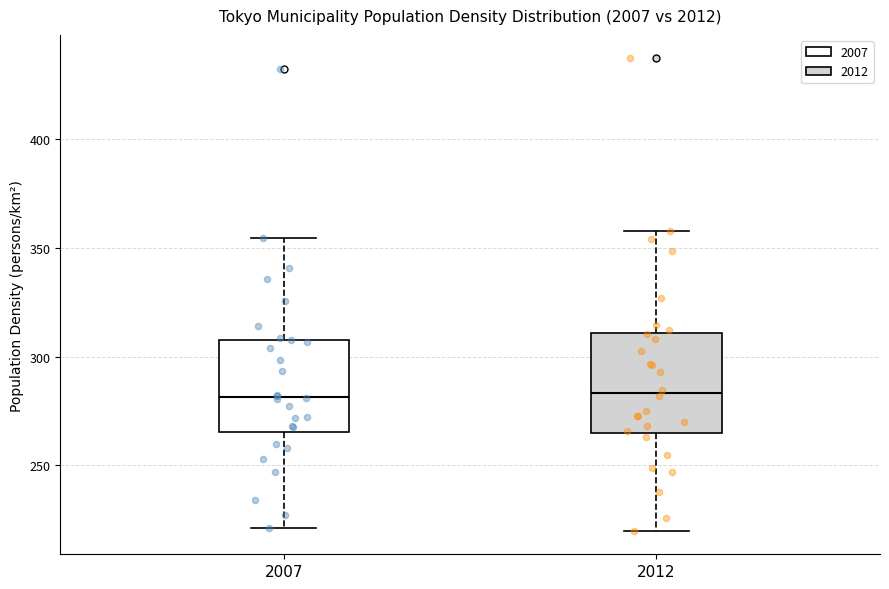

Reading left to right, transcribe this box plot: for each box, give where its median line is, the range the box spans, and where its two whiskers end, as read against the y-axis. The values are not printed on the chart, so give them approximately, as read against the axis.

2007: median 280, box 265 to 310, whiskers 220 to 355
2012: median 285, box 265 to 310, whiskers 220 to 360